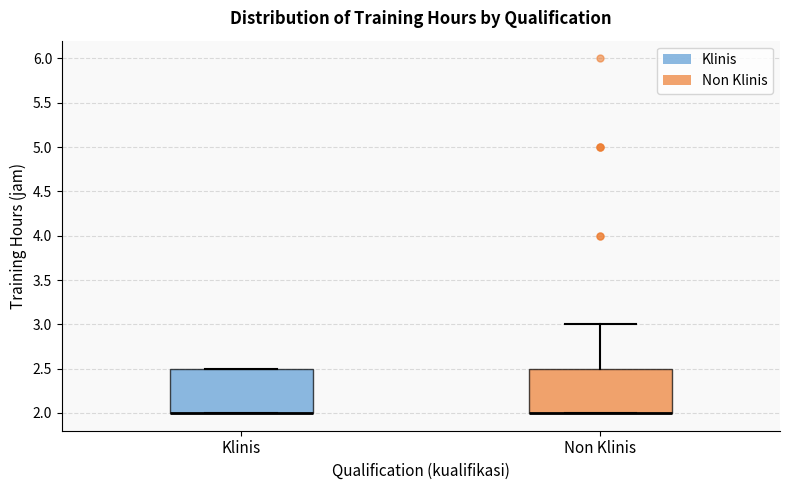

Reading left to right, read every box against the y-axis: the position of its median line, the range the box covers, and the ends of its whiskers. The values are not printed on the chart, so give them approximately, as read against the axis.

Klinis: median 2.0 (drawn on the box's lower edge), box 2.0 to 2.5, whiskers 2.0 to 2.5
Non Klinis: median 2.0 (drawn on the box's lower edge), box 2.0 to 2.5, whiskers 2.0 to 3.0